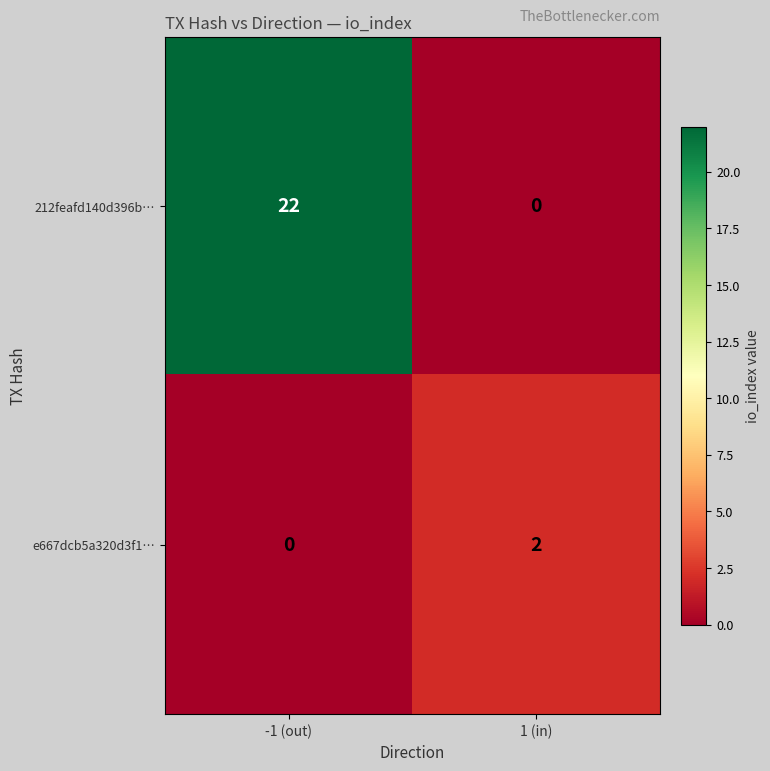

Which series has the widest spread of values?

212feafd140d396b…